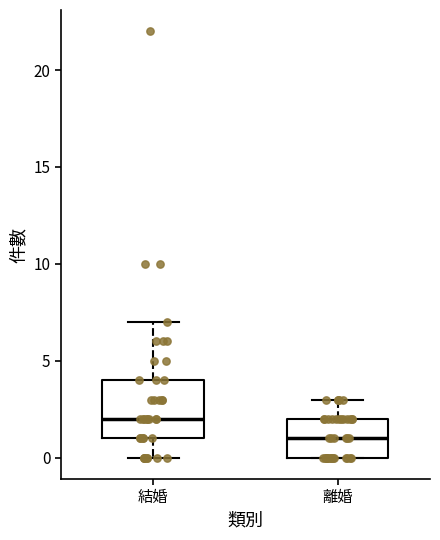

Reading left to right, transcribe this box plot: for each box, give where its median line is, the range the box spans, and where its two whiskers end, as read against the y-axis. The values are not printed on the chart, so give them approximately, as read against the axis.

結婚: median 2, box 1 to 4, whiskers 0 to 7
離婚: median 1, box 0 to 2, whiskers 0 to 3